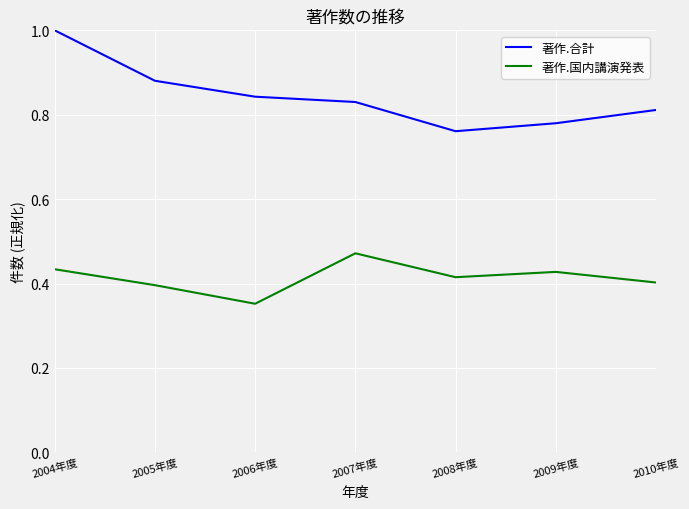

What position from the left is 2005年度?

2